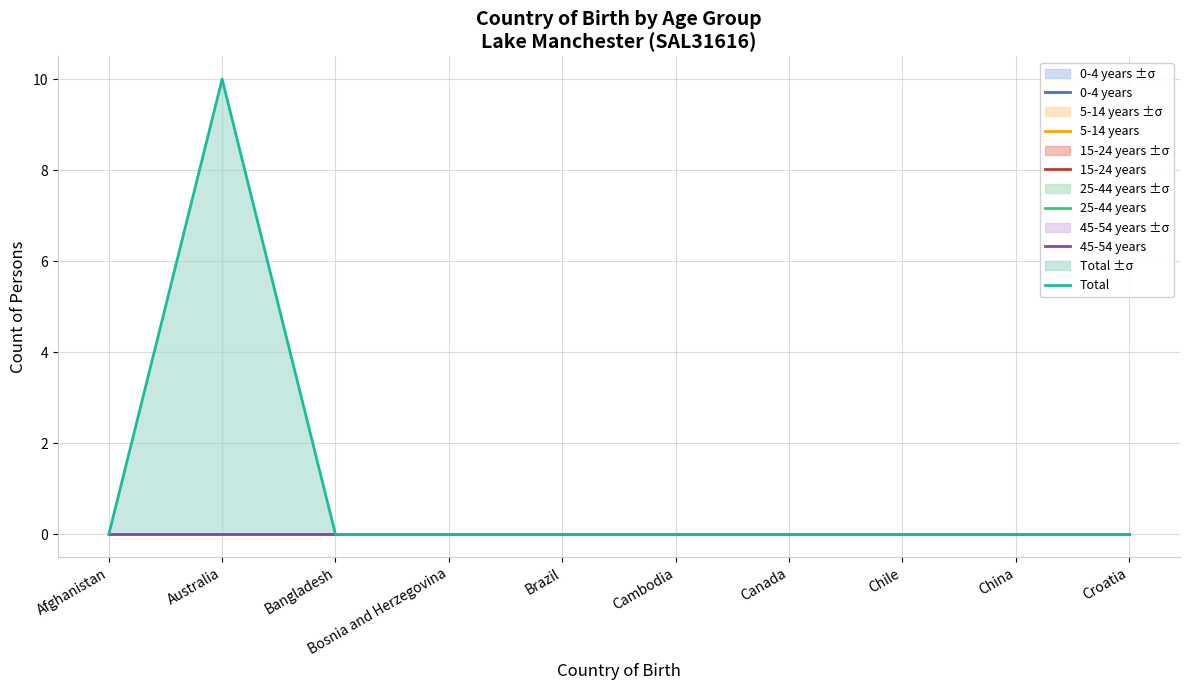

What is the label of the 2nd point from the left?

Australia